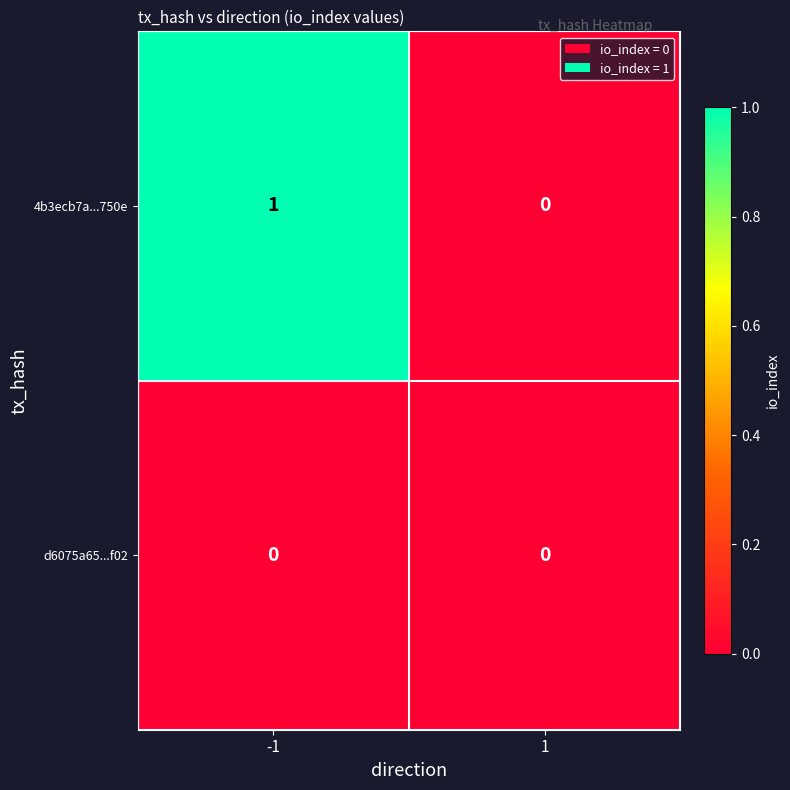

How many distinct data groups are displayed?

2